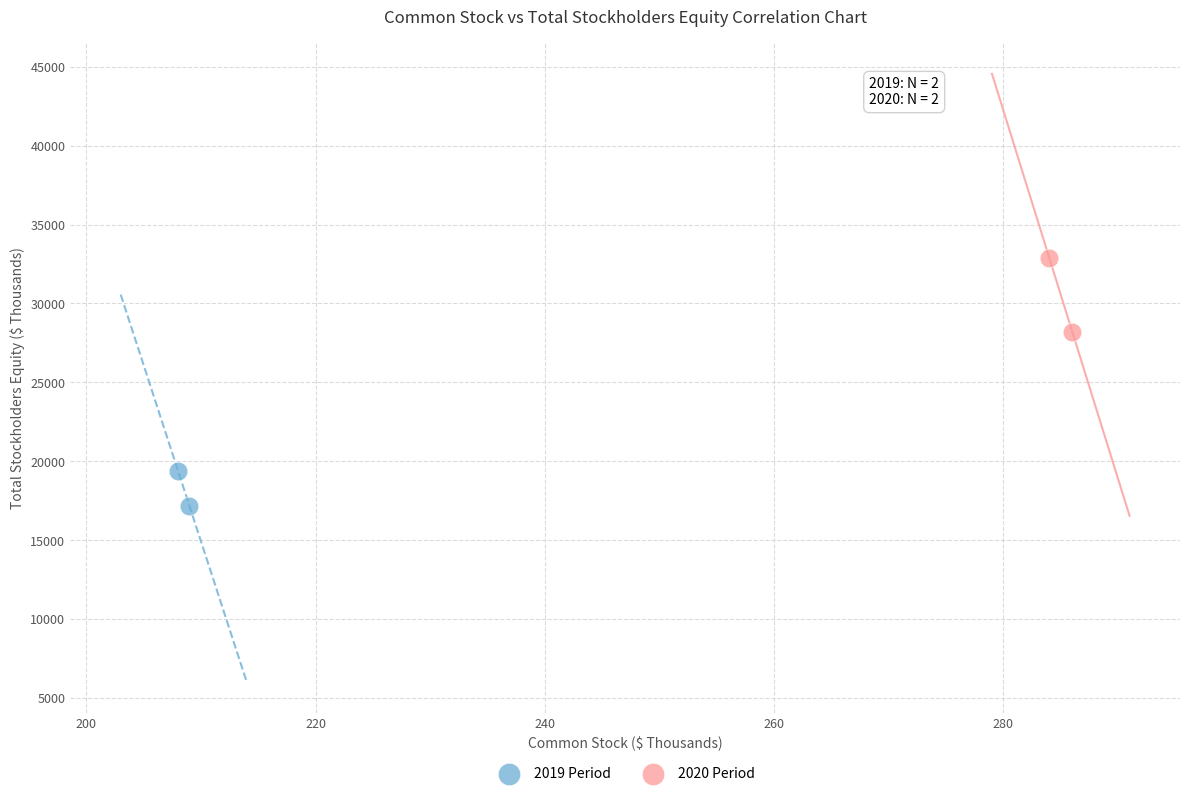

Which series has the largest Y range (max minus min)?

2020 Period